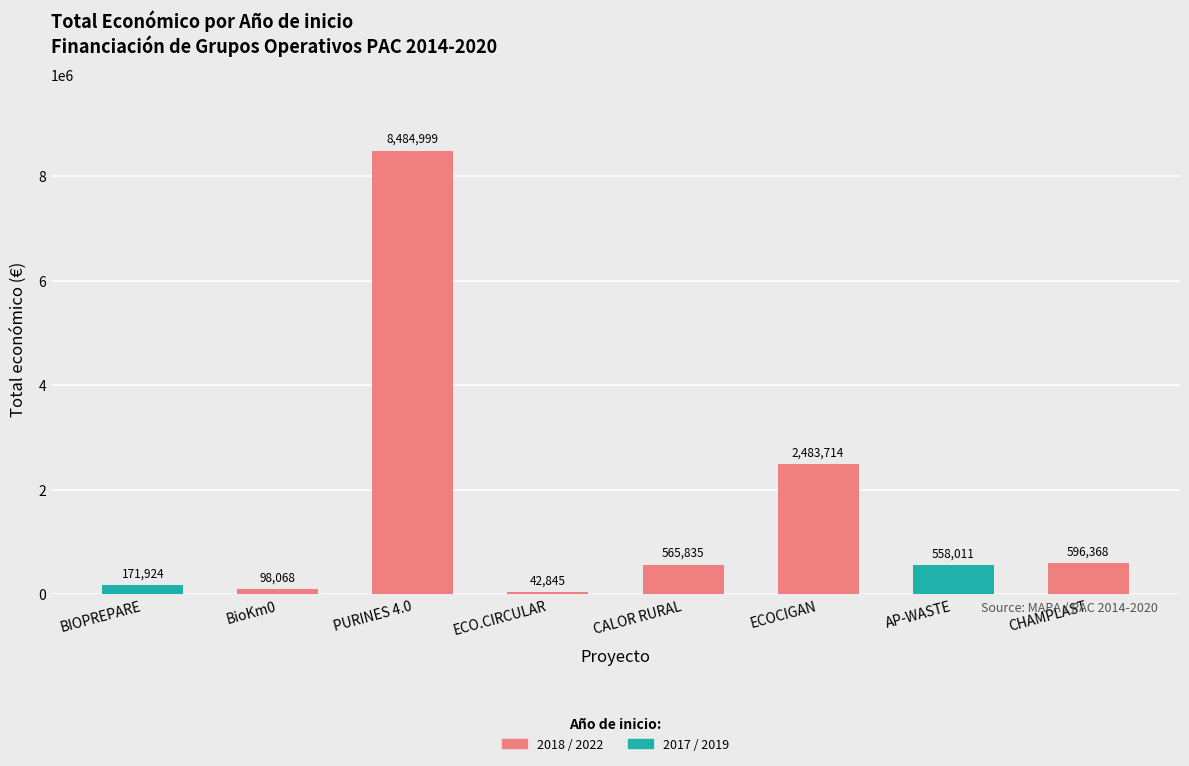

What is the value of the 5th bar from the left?

565835